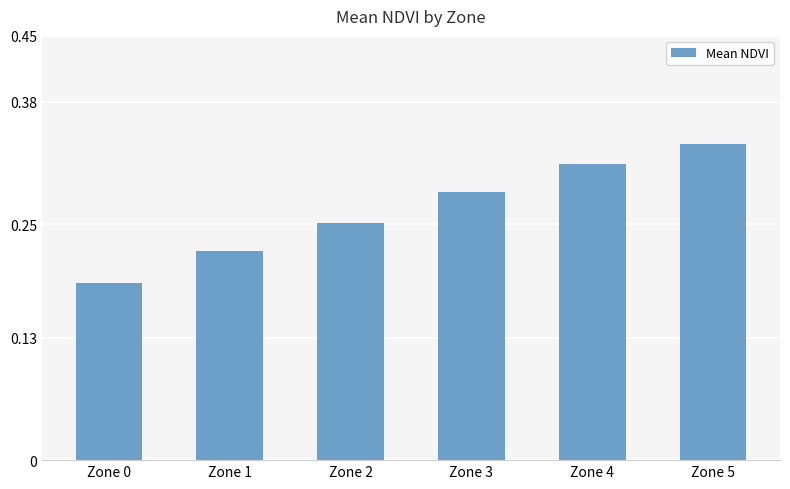

At which label is the value closest to 0?

Zone 0